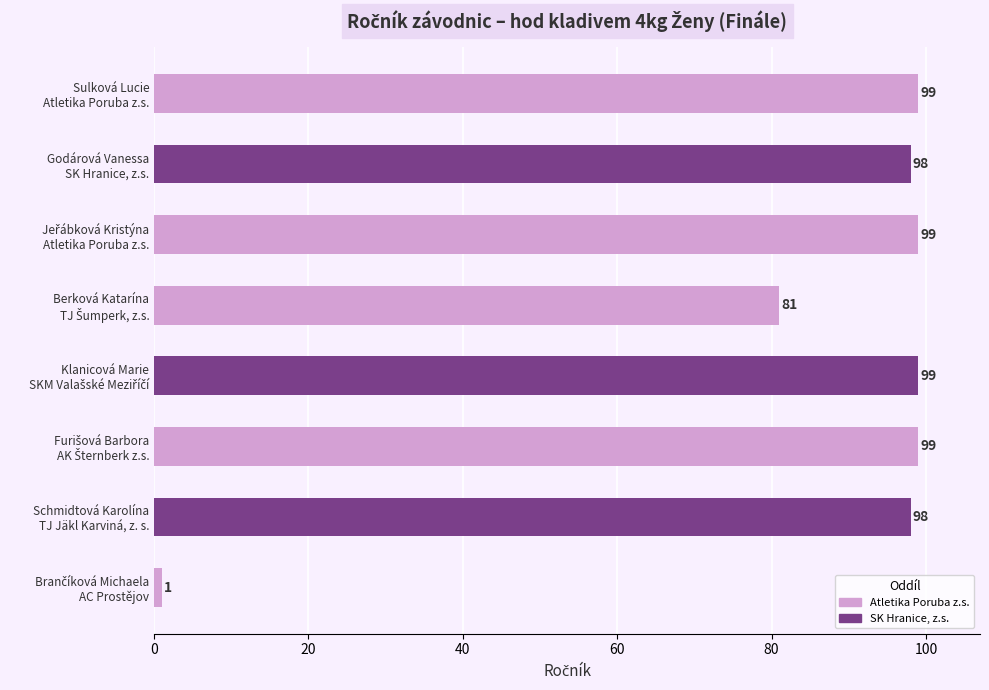

What is the greatest value displayed?

99